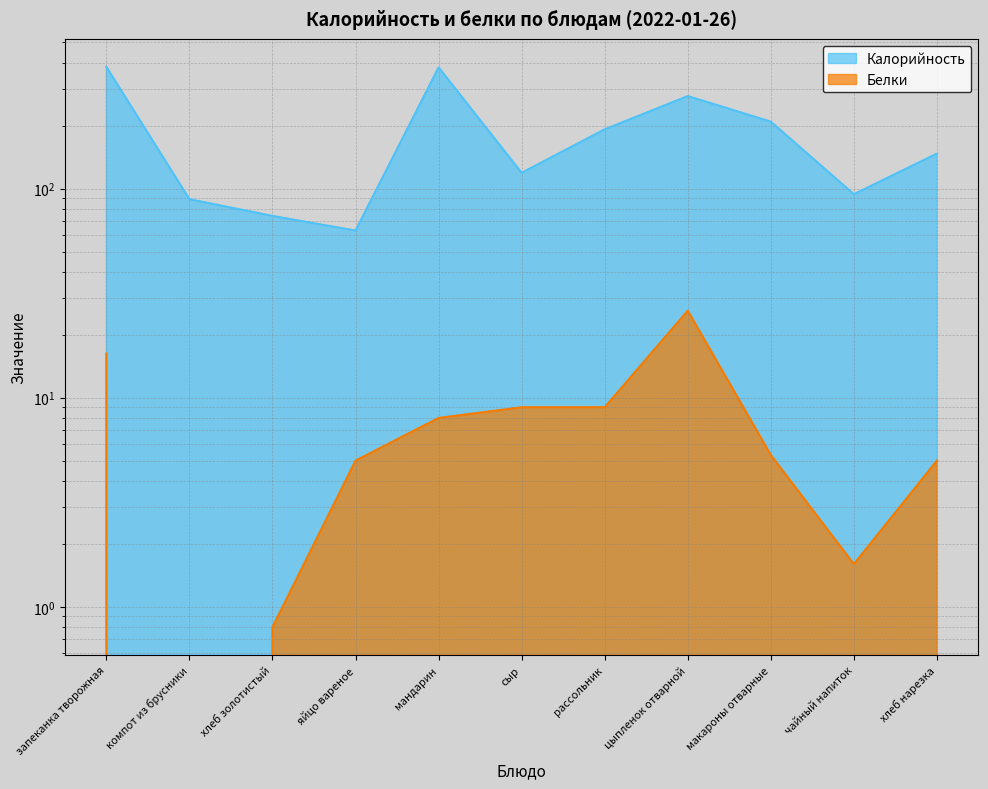

What is the maximum value shown in the chart?

382.0